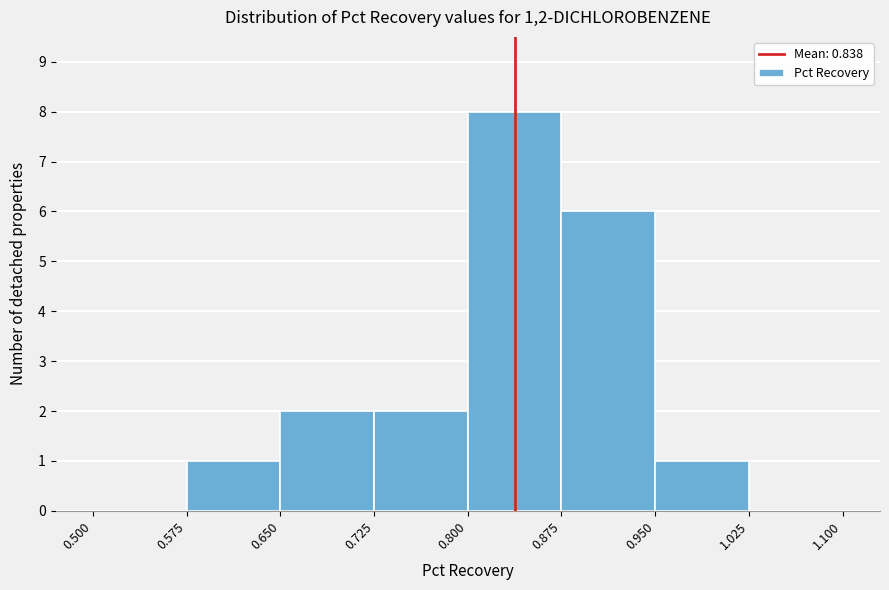

Which range on the x-axis has the tallest bar?

0.800 to 0.875